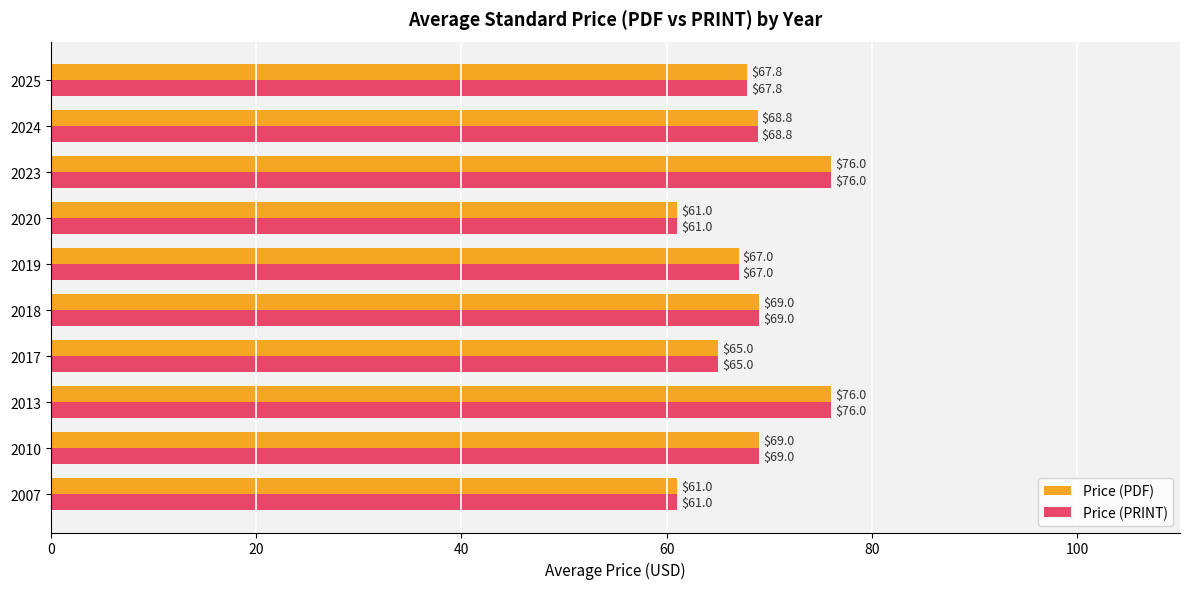

What is the total value across all series at 2019?

134.0